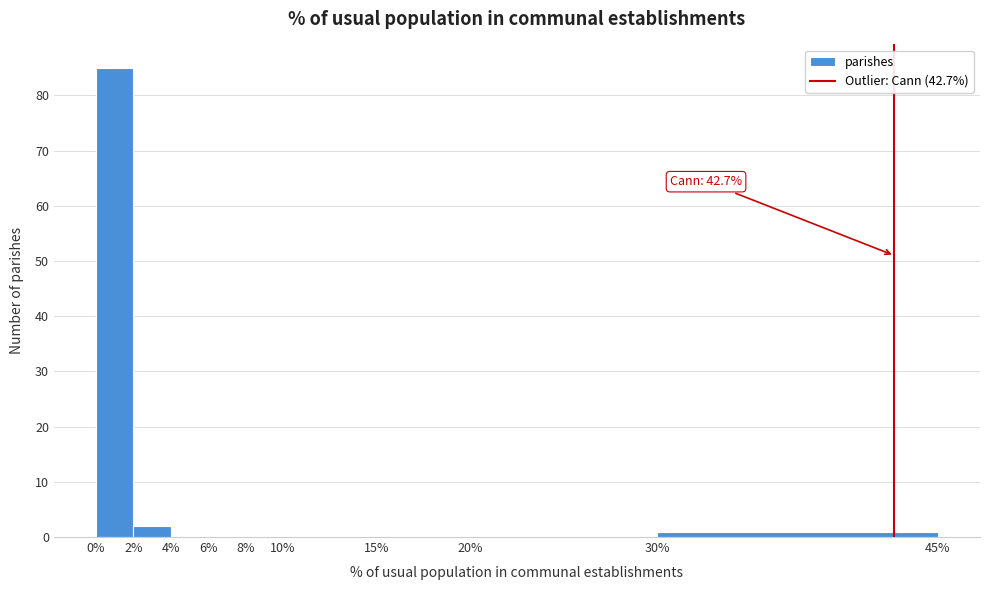

Which range on the x-axis has the tallest bar?

0% to 2%